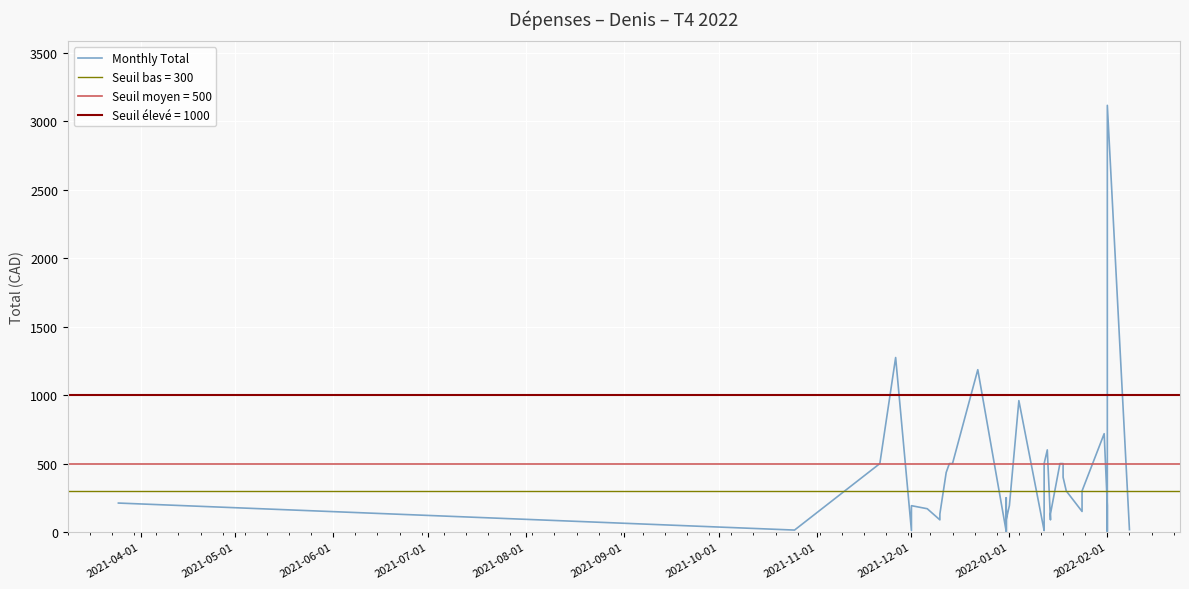

What is the sum of all values?

14629.1